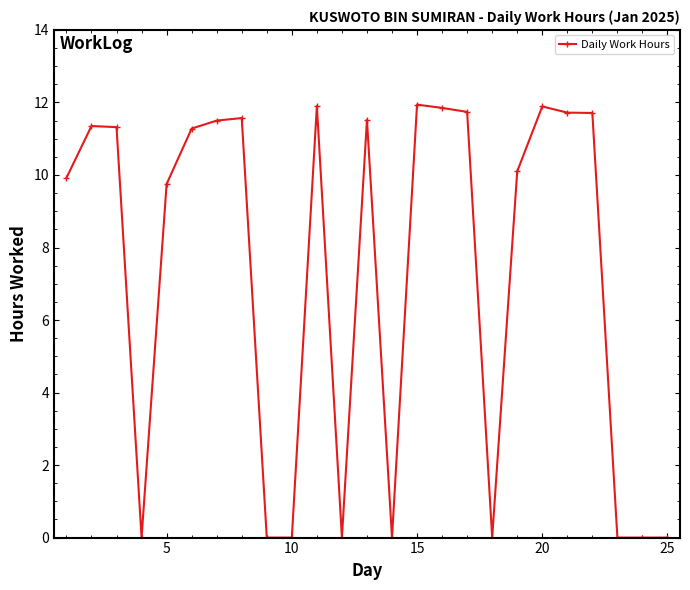

How many data points does each series have?

25